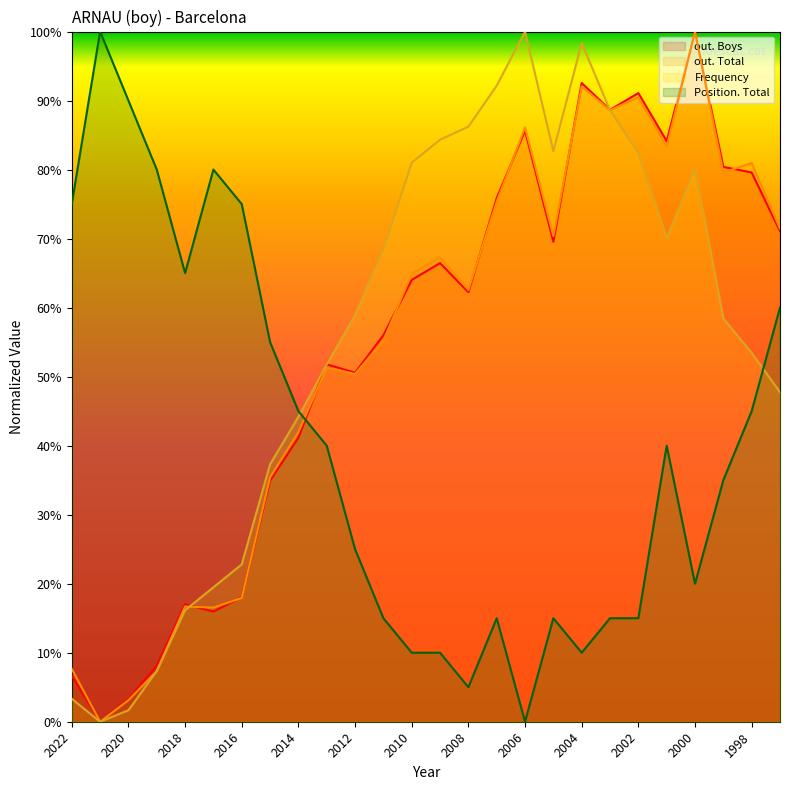

How many times do Frequency and Position. Total cross each other?

2